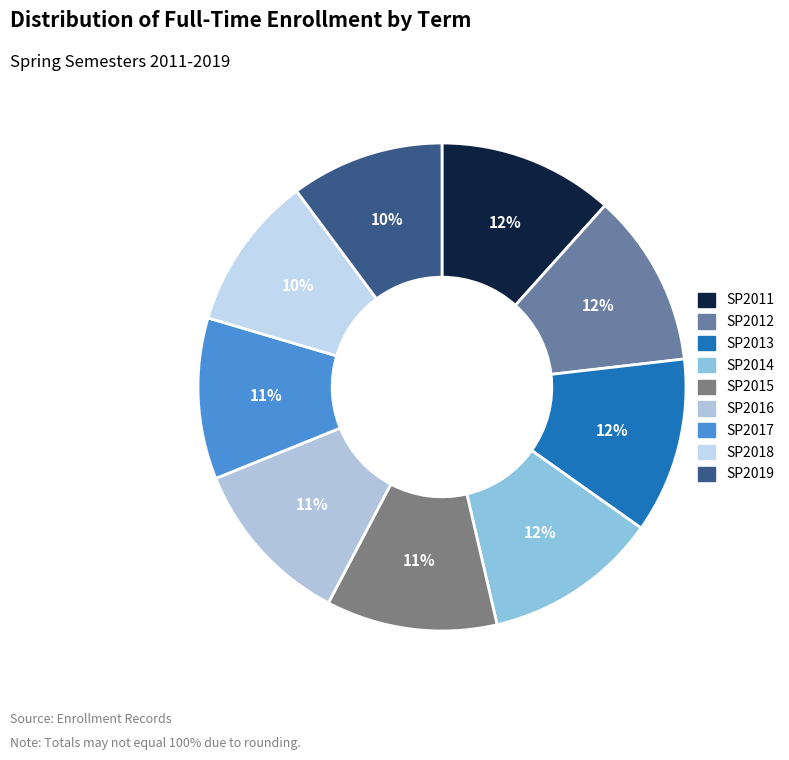

True or false: SP2011 accounts for 1% of the total.

False